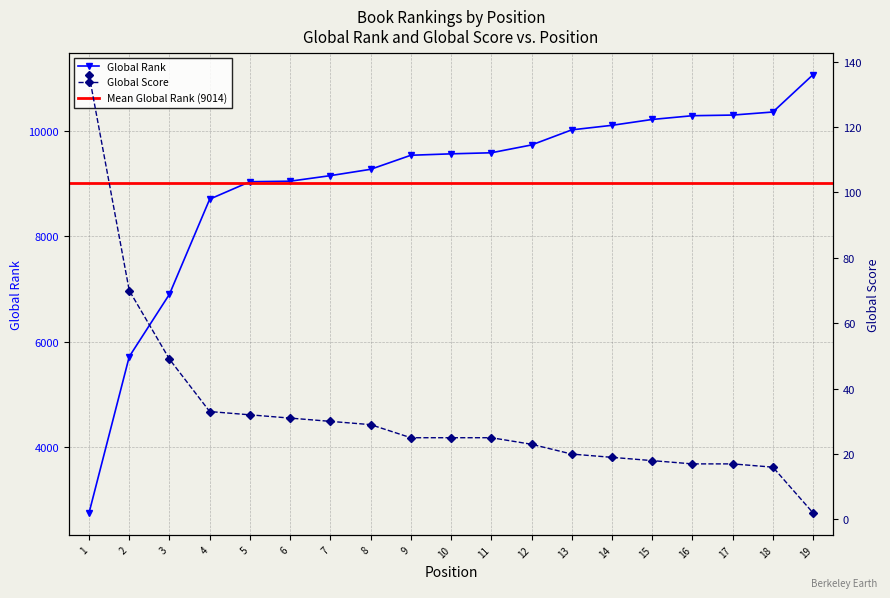

Rank the categories by Global Rank value from highest to lowest.

19, 18, 17, 16, 15, 14, 13, 12, 11, 10, 9, 8, 7, 6, 5, 4, 3, 2, 1